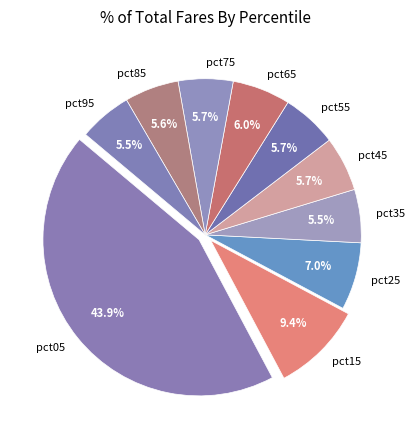

To the nearest percent, what is the combined percentage of pct05 and pct45?

50%